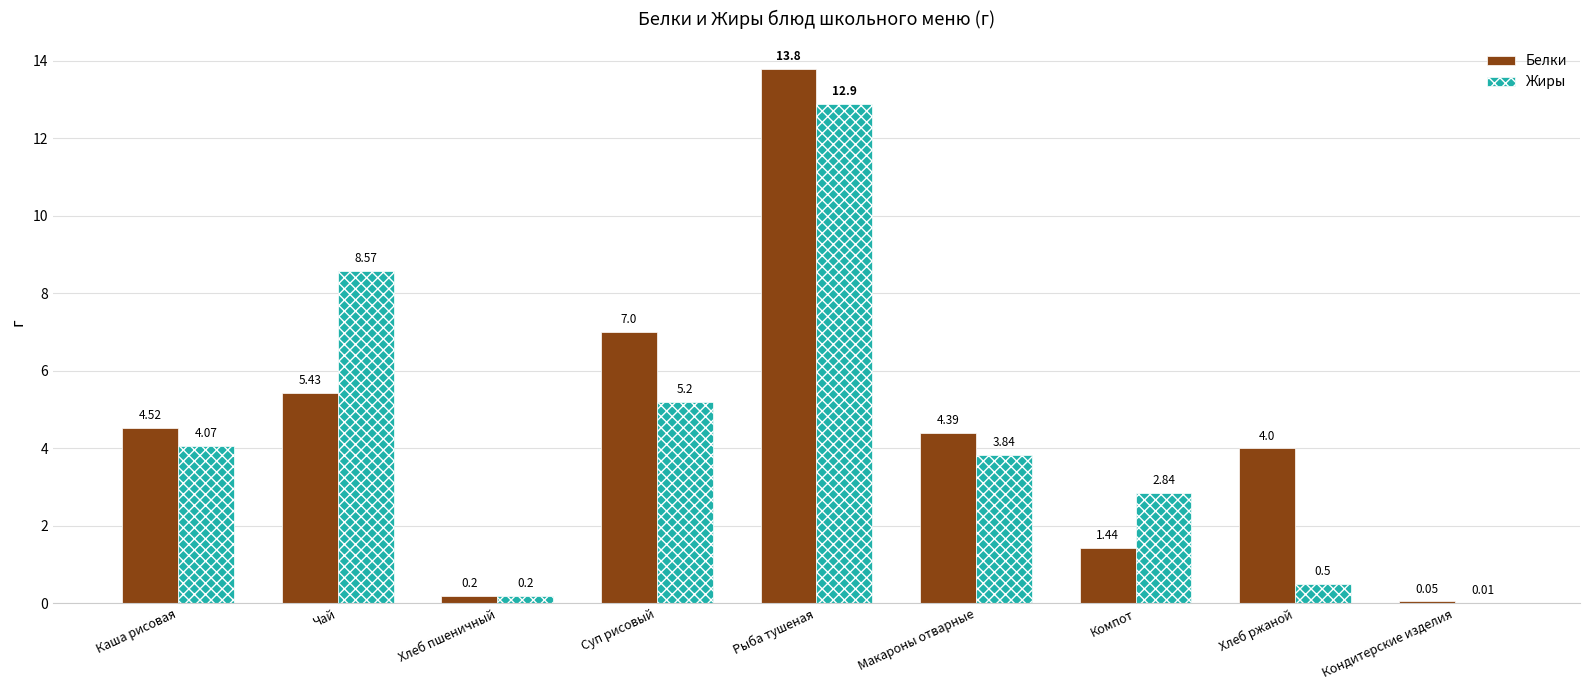

Which series has the largest total across all categories?

Белки